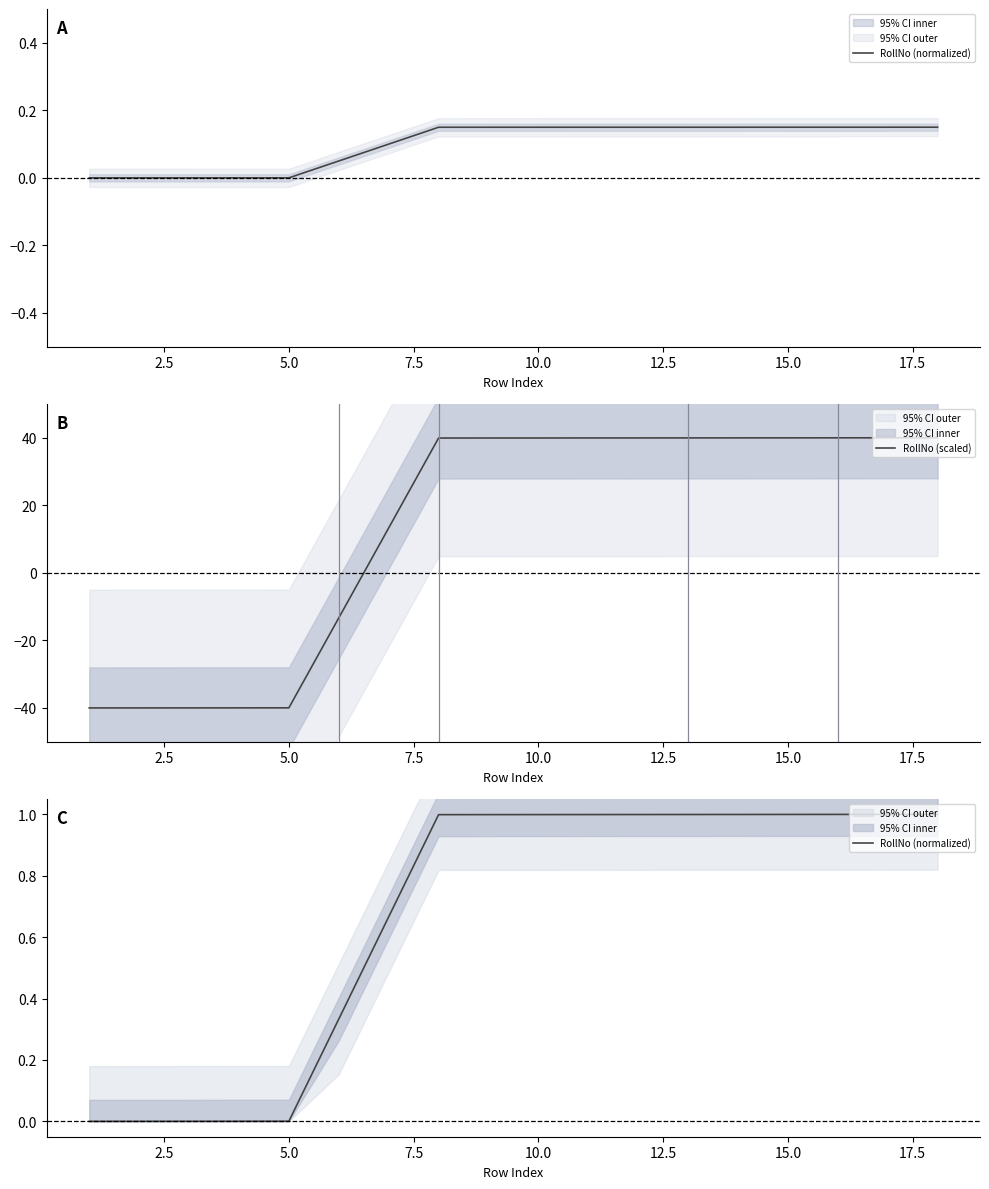

True or false: RollNo (scaled) has a value of 64.8 at 15.0.

False